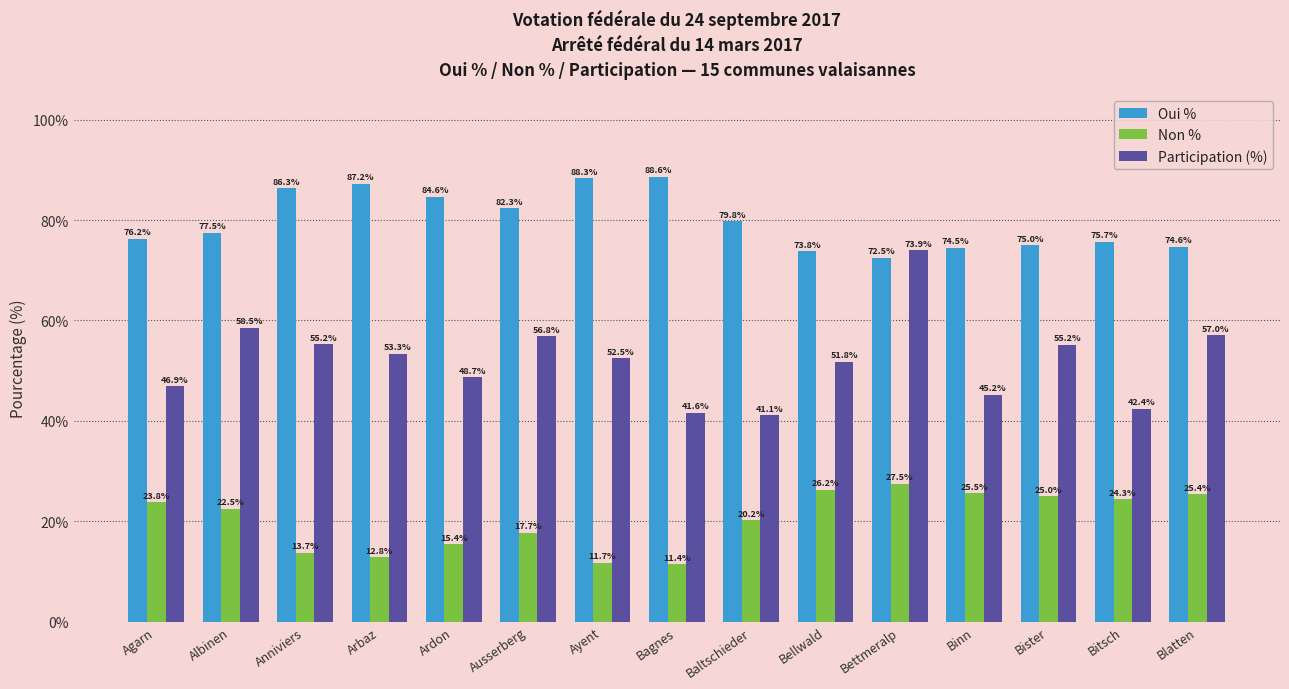

Rank the series by their maximum value, from lowest to highest.

Non %, Participation (%), Oui %